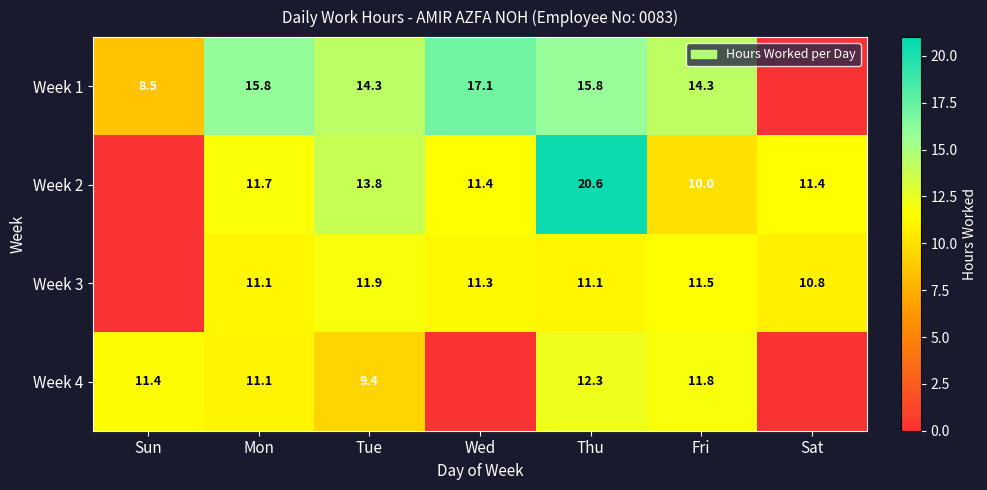

Is it true that Week 1 equals 13.9 at Sun?

False